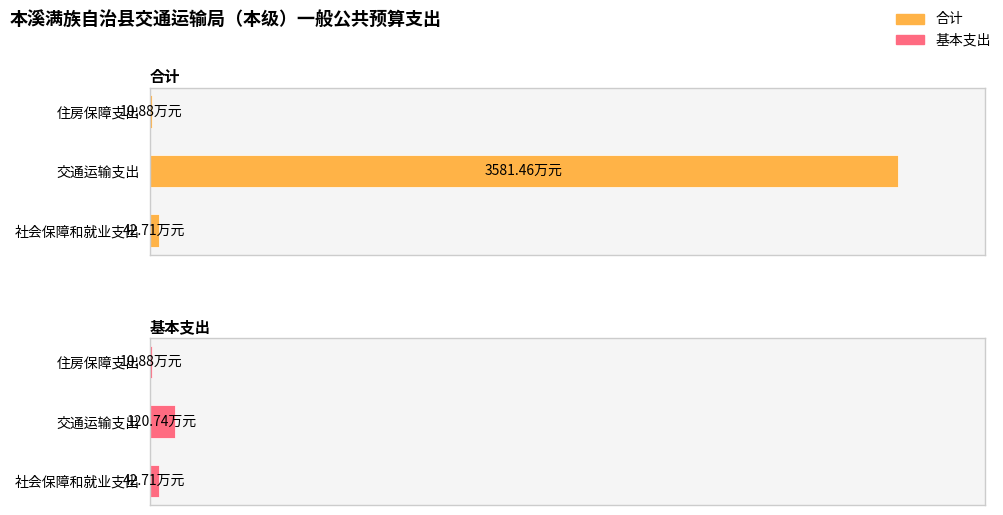

What is the minimum value shown in the chart?

10.9